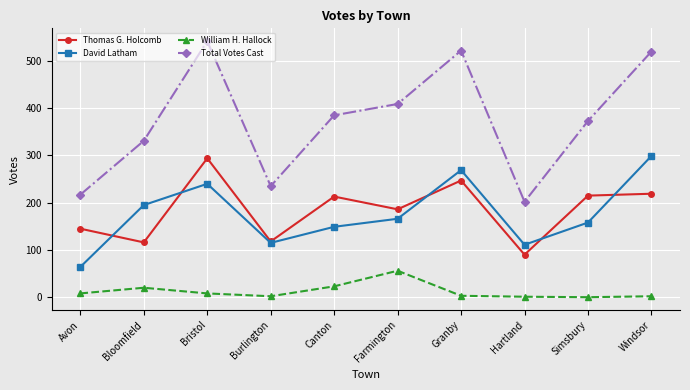

At which category does Thomas G. Holcomb reach its first local valley?

Bloomfield